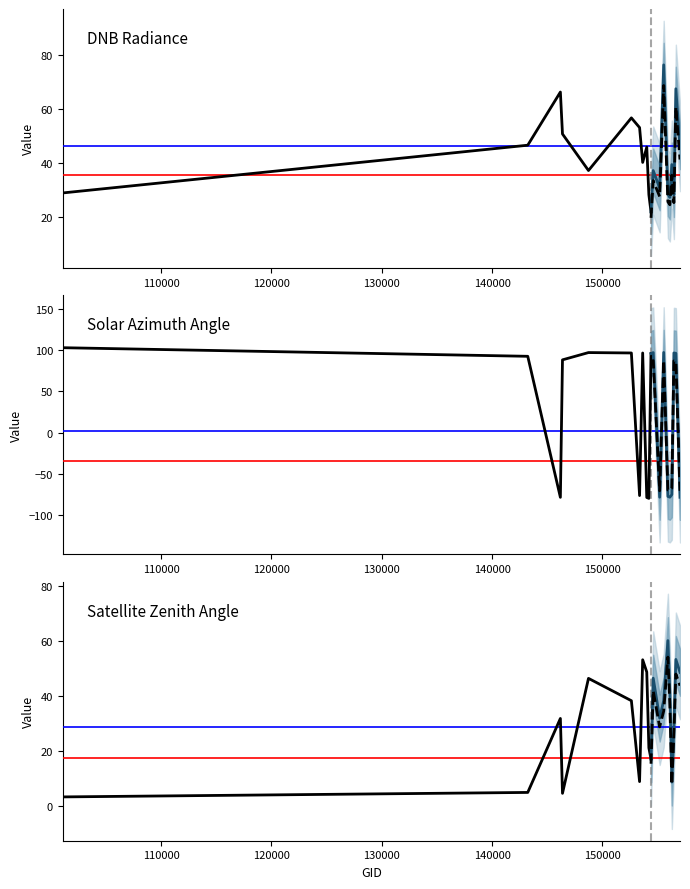

What is the difference between the second highest and second lowest values in the satz series?

48.7